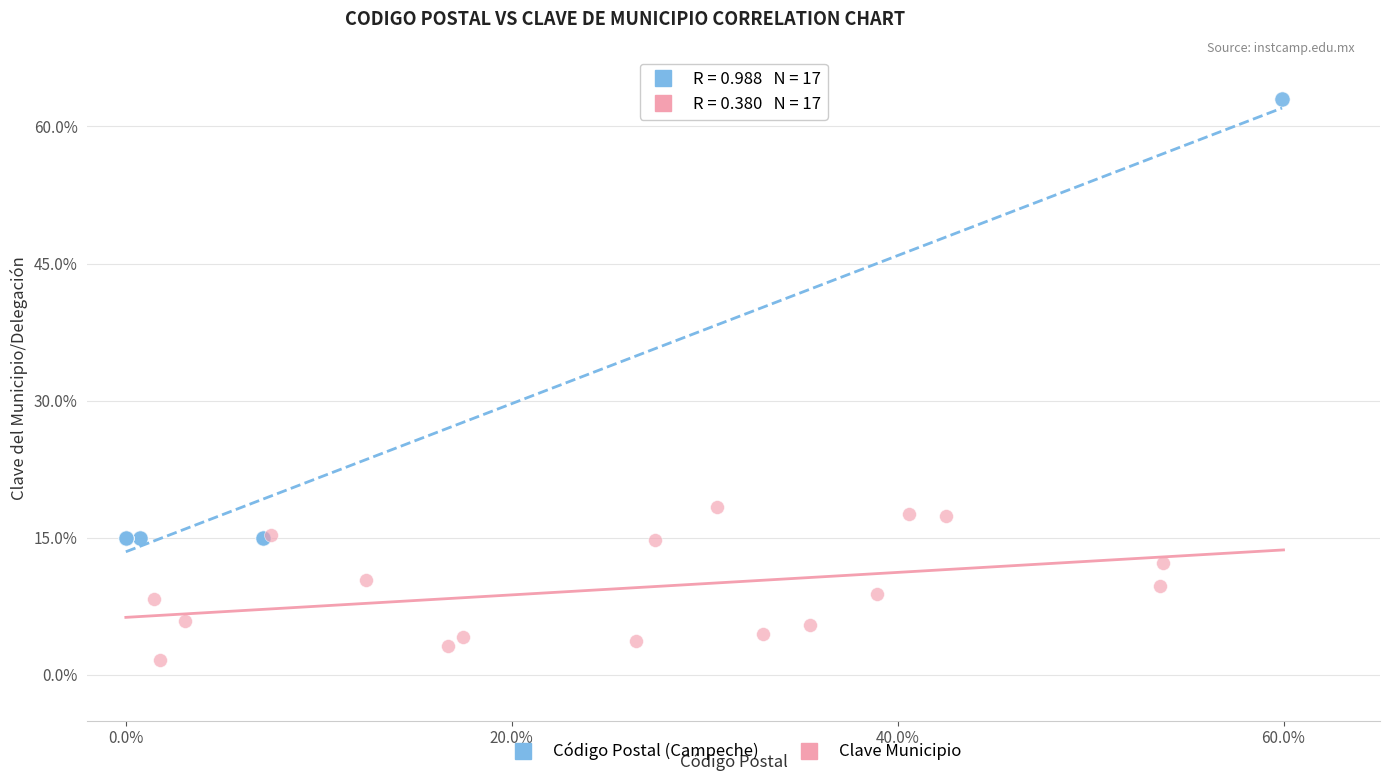

Which series contains the highest Y value?

Código Postal (Campeche)